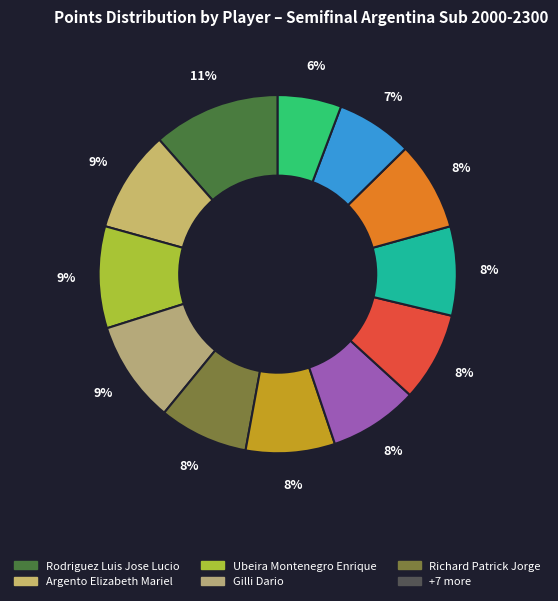

How many slices are in this pie chart?

12